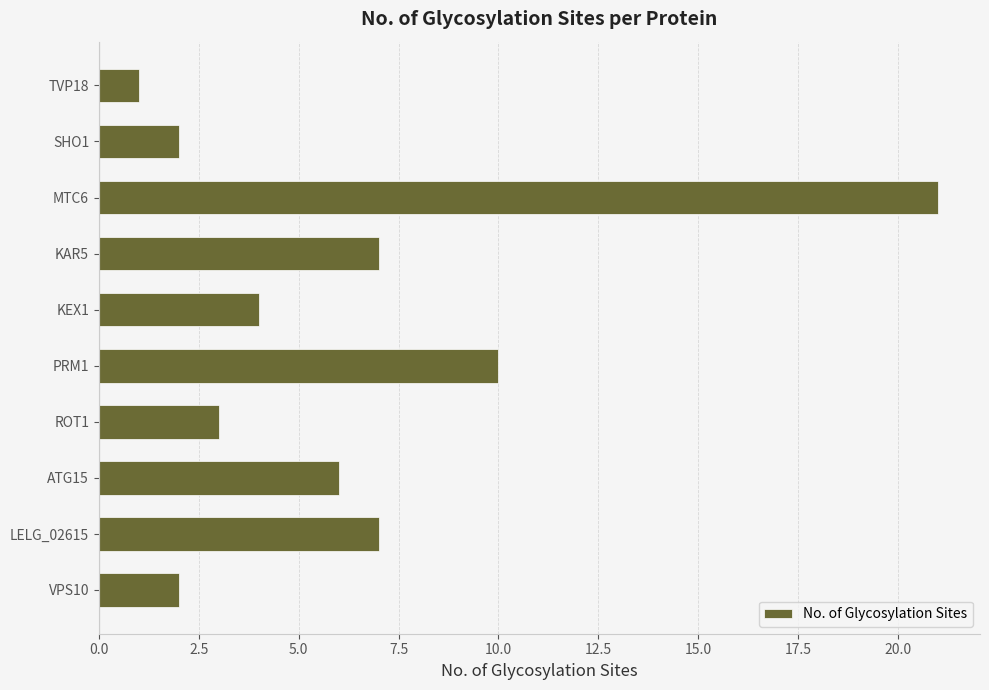

Does the chart contain stacked bars?

No